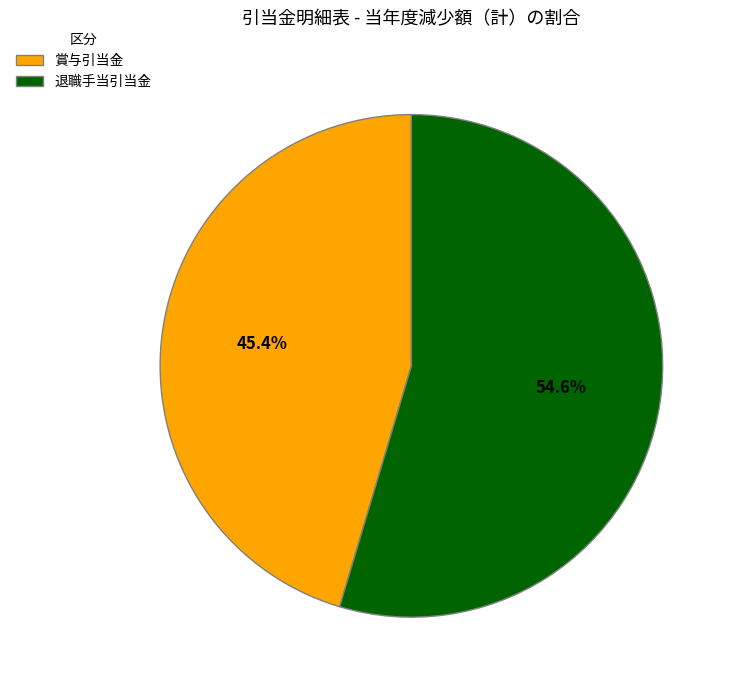

Which slice is the smallest?

賞与引当金